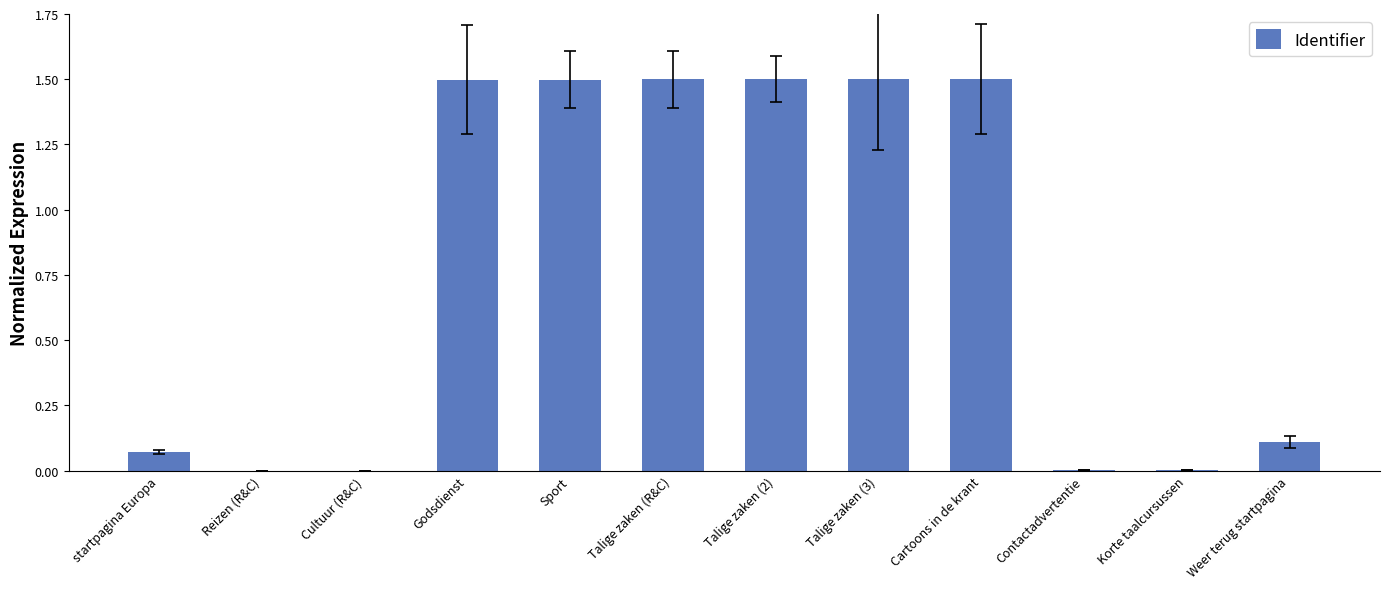

What is the sum of all values?

9.2